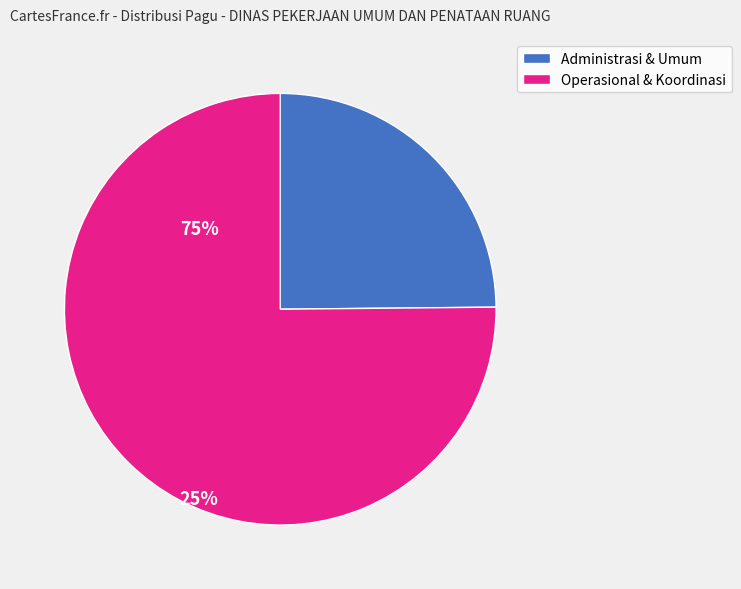

Is there a majority slice in this chart?

Yes